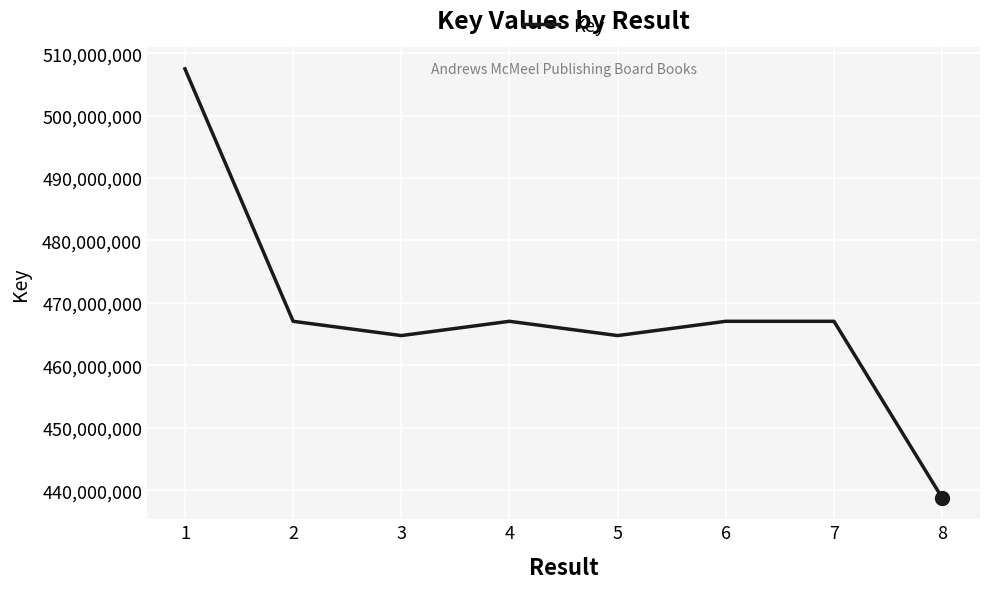

Which has a higher value, 1 or 5?

1